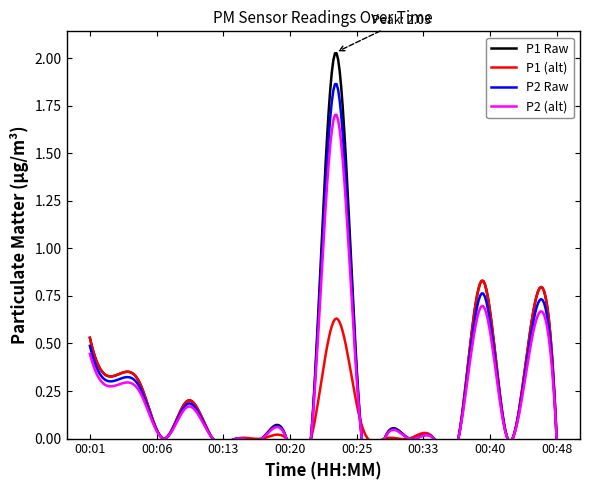

Which category has the highest value across all series?

00:25